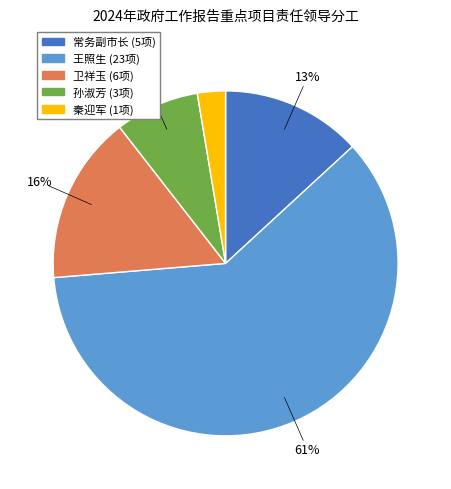

To the nearest percent, what is the average slice percentage?

20%